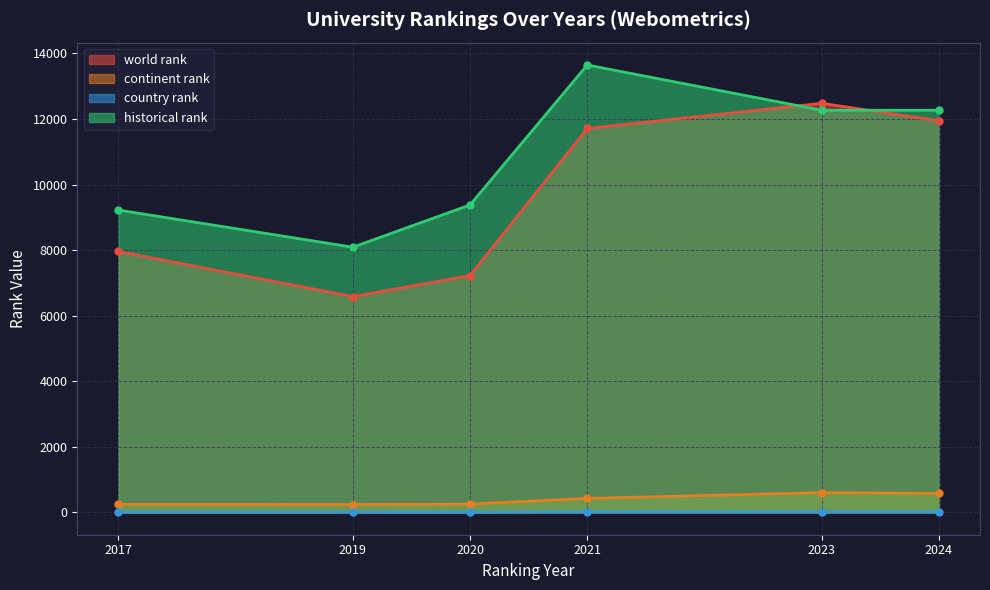

True or false: continent rank and historical rank intersect in this chart.

False